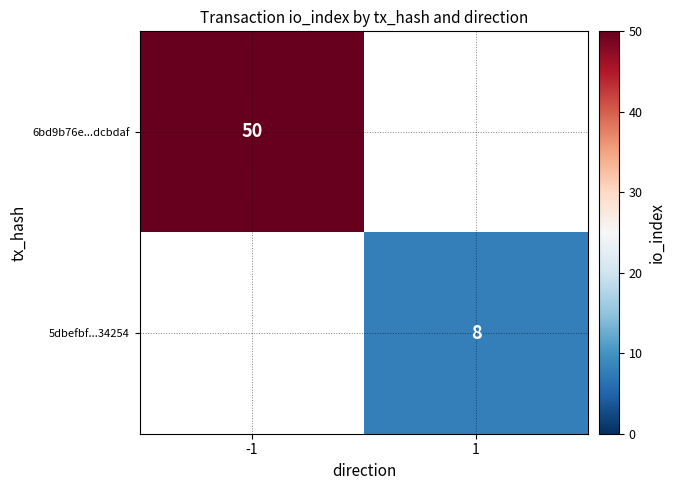

Is it true that 6bd9b76e...dcbdaf equals 50 at -1?

True